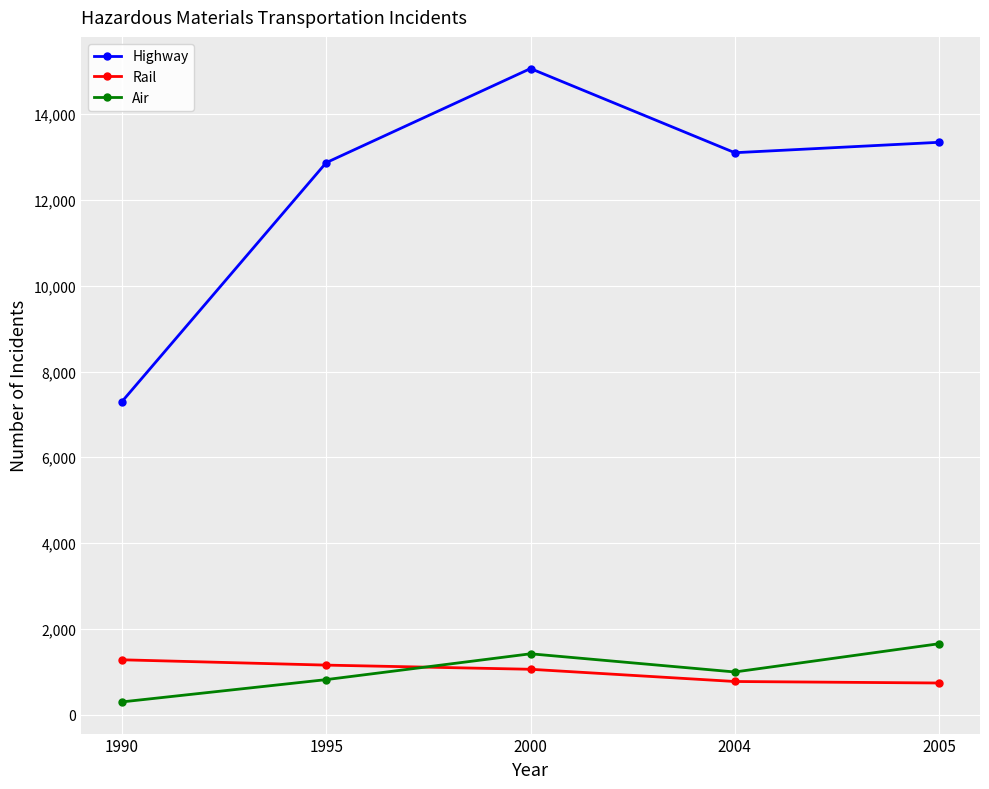

True or false: Air has more than 2 interior local peaks.

False